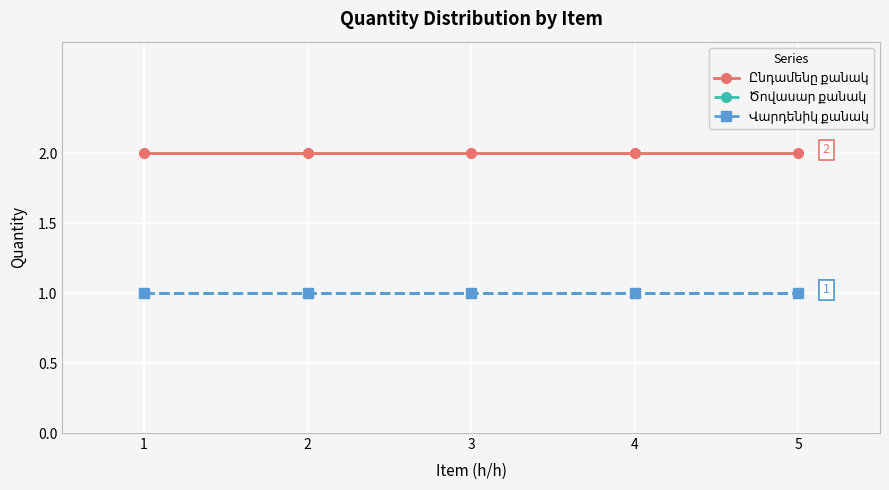

How many lines are shown in the chart?

3